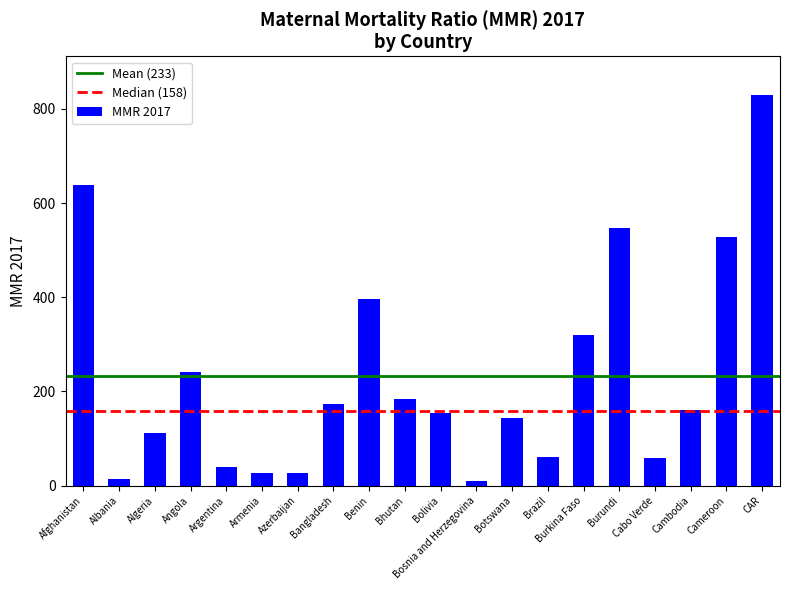

Where does the data first go above 160?

Afghanistan